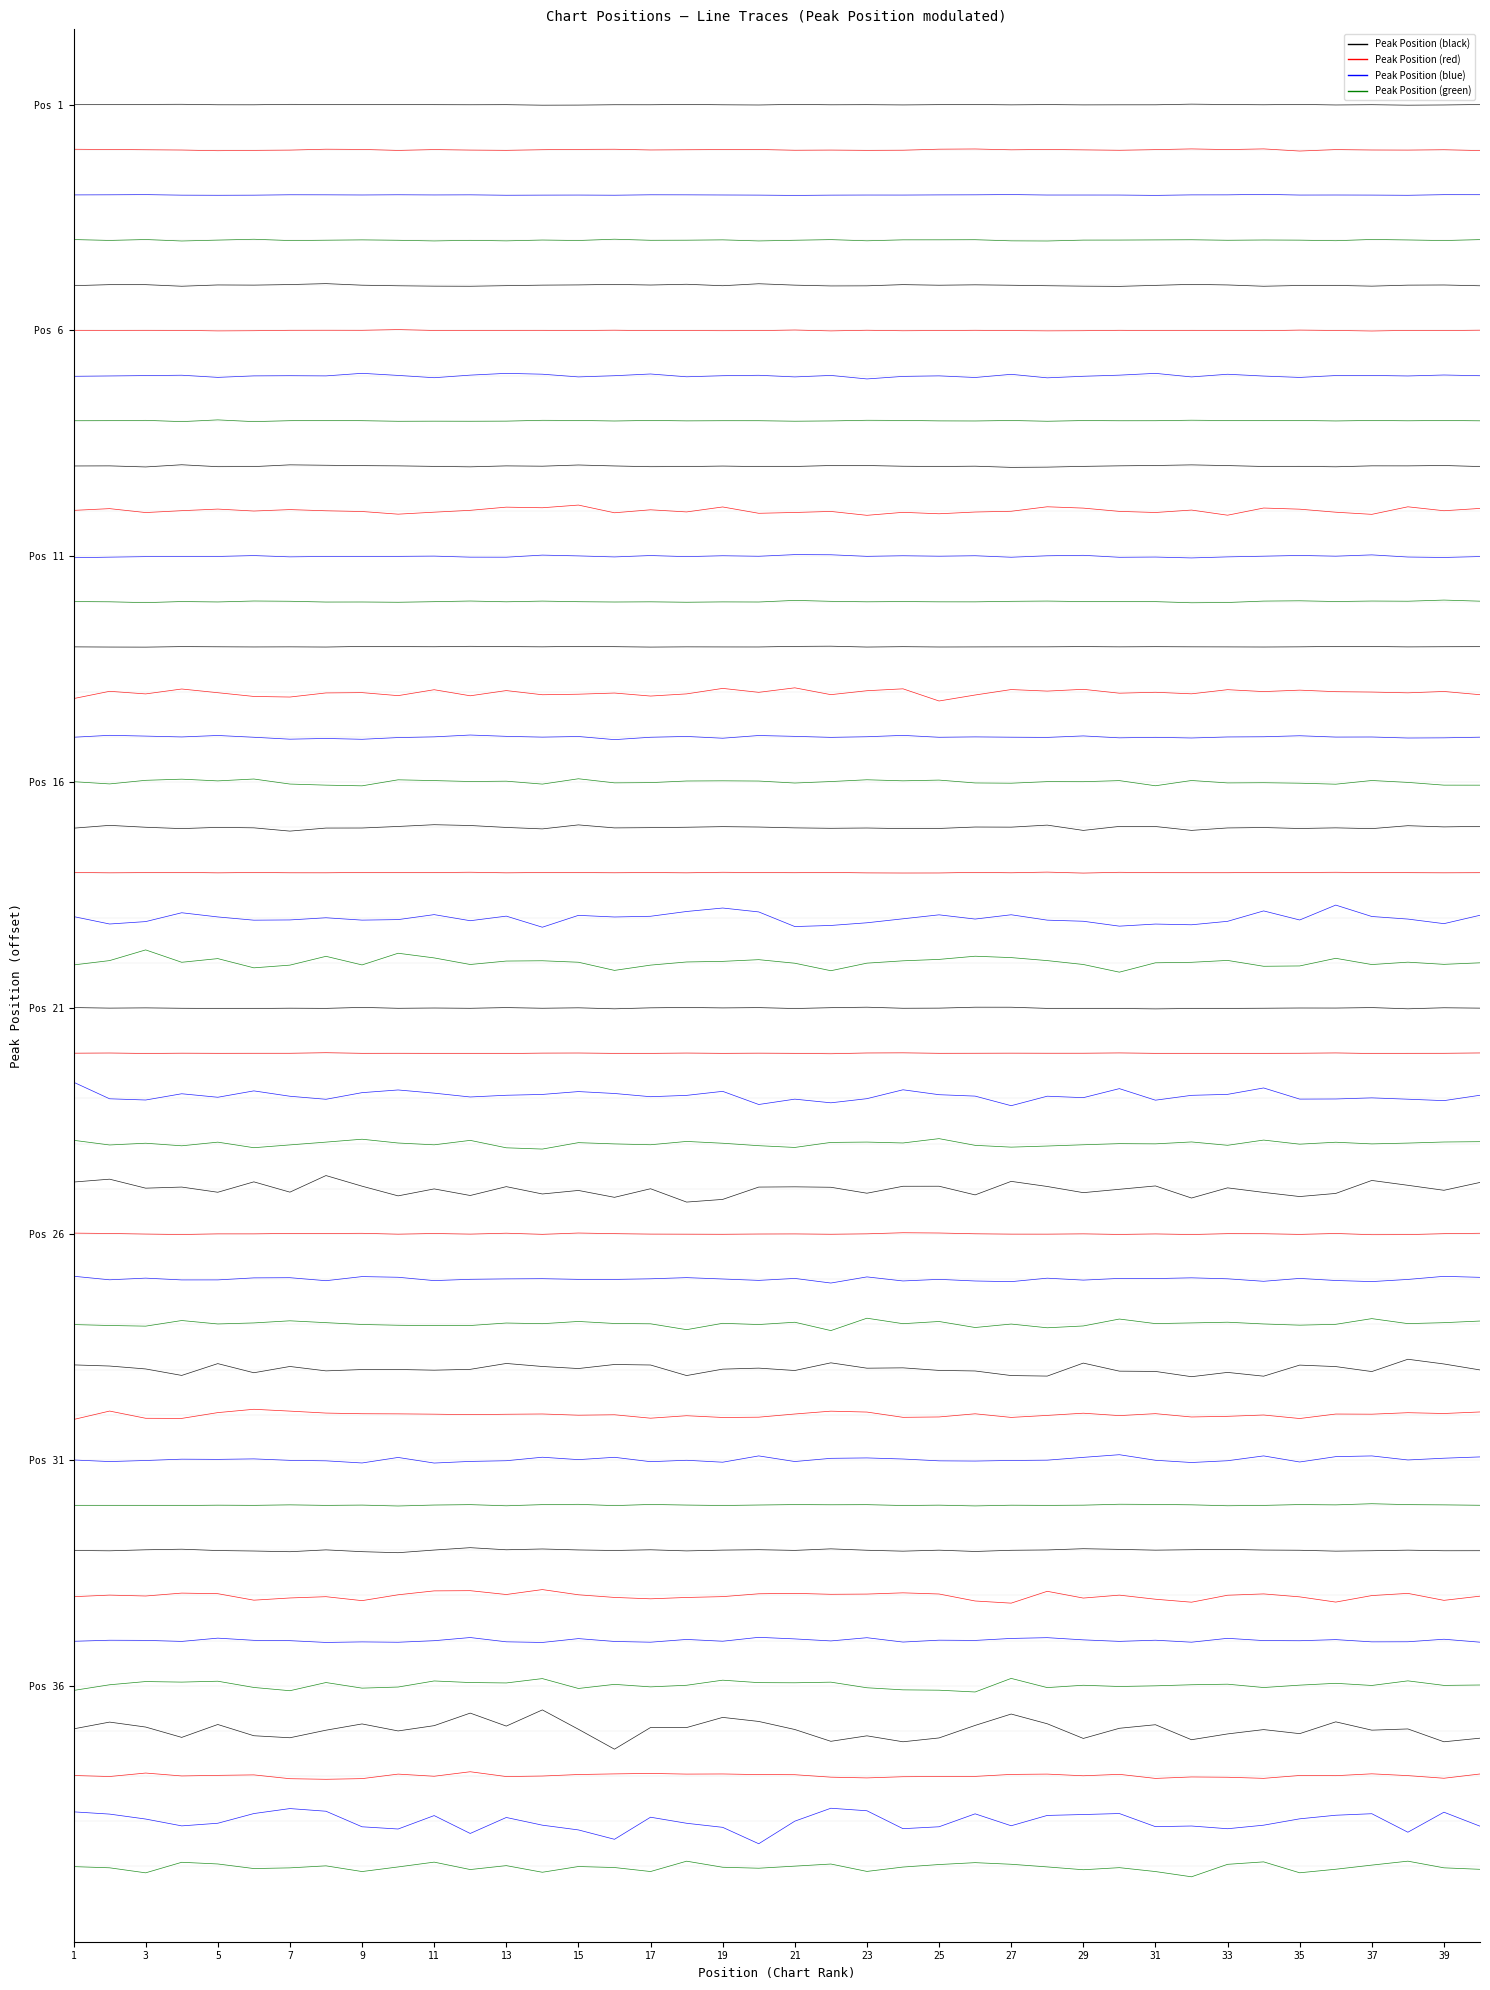

The Position 4 series shows -9.0 at 35. True or false?

True